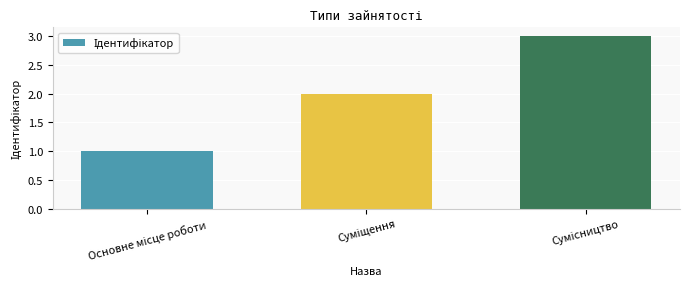

What is the sum of all values?

6